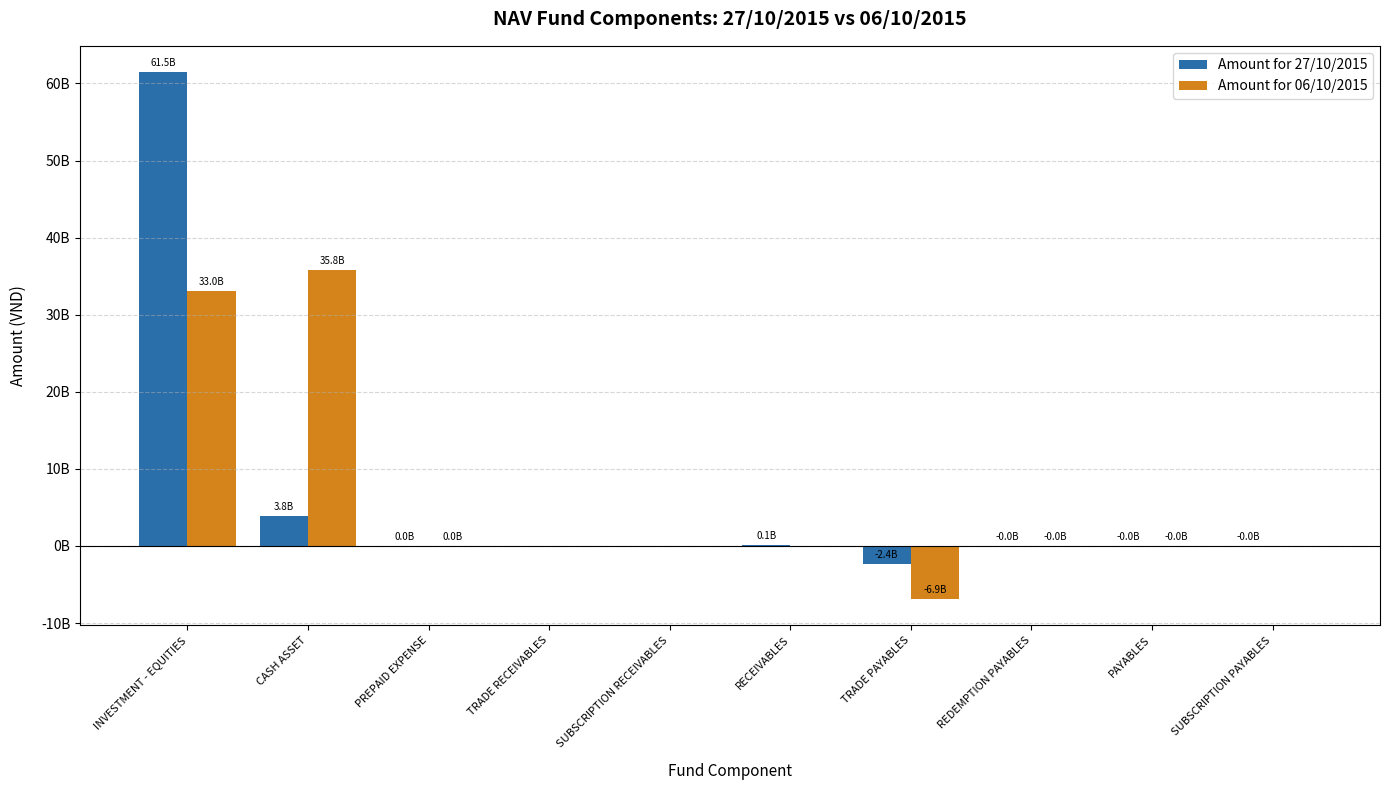

Reading left to right, transcribe all the data shown in this chart.

Amount for 27/10/2015: INVESTMENT - EQUITIES=61464271000	CASH ASSET=3831597184	PREPAID EXPENSE=2826086	TRADE RECEIVABLES=0	SUBSCRIPTION RECEIVABLES=0	RECEIVABLES=88500000	TRADE PAYABLES=-2377350685	REDEMPTION PAYABLES=-6858799	PAYABLES=-15200000	SUBSCRIPTION PAYABLES=-2300000
Amount for 06/10/2015: INVESTMENT - EQUITIES=33037072000	CASH ASSET=35805783144	PREPAID EXPENSE=3791304	TRADE RECEIVABLES=0	SUBSCRIPTION RECEIVABLES=0	RECEIVABLES=0	TRADE PAYABLES=-6872740284	REDEMPTION PAYABLES=-54820	PAYABLES=-5000000	SUBSCRIPTION PAYABLES=0